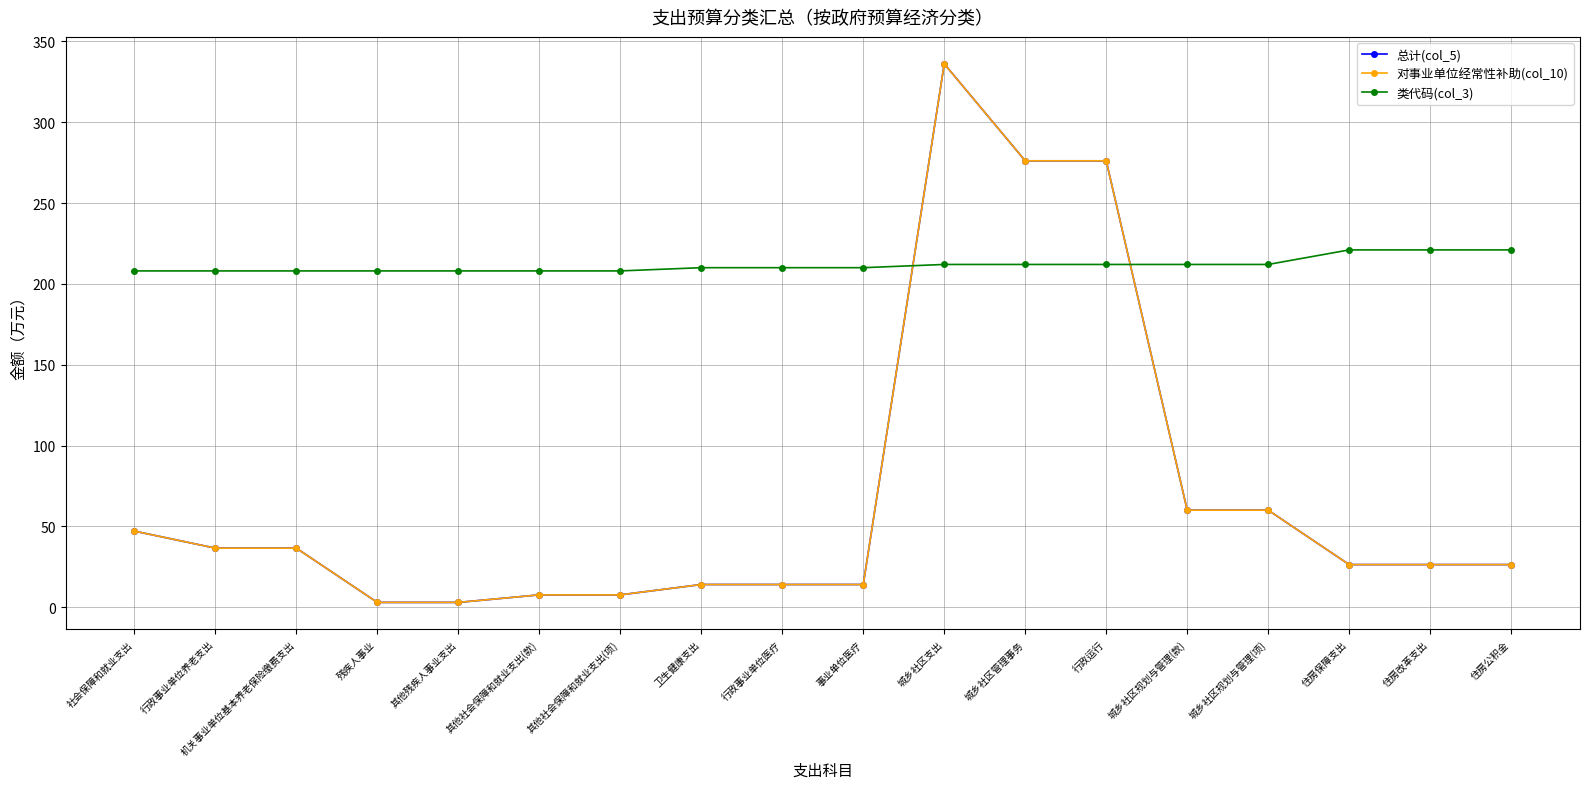

What is the sum of the 类代码(col_3) values at 其他社会保障和就业支出(款) and 社会保障和就业支出?

416.0